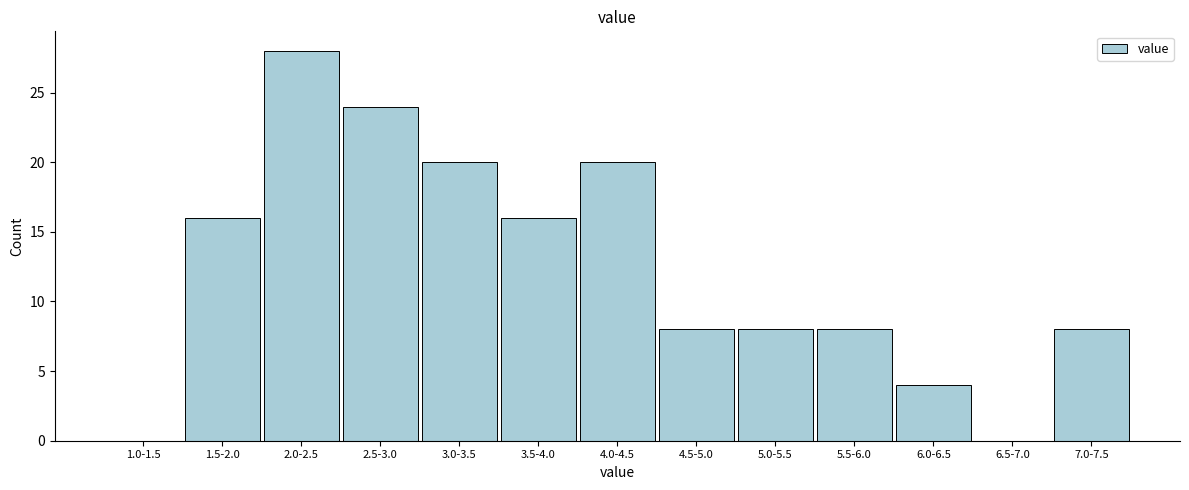

Reading left to right, list all the values displayed in this chart.

1.0-1.5=0	1.5-2.0=16	2.0-2.5=28	2.5-3.0=24	3.0-3.5=20	3.5-4.0=16	4.0-4.5=20	4.5-5.0=8	5.0-5.5=8	5.5-6.0=8	6.0-6.5=4	6.5-7.0=0	7.0-7.5=8